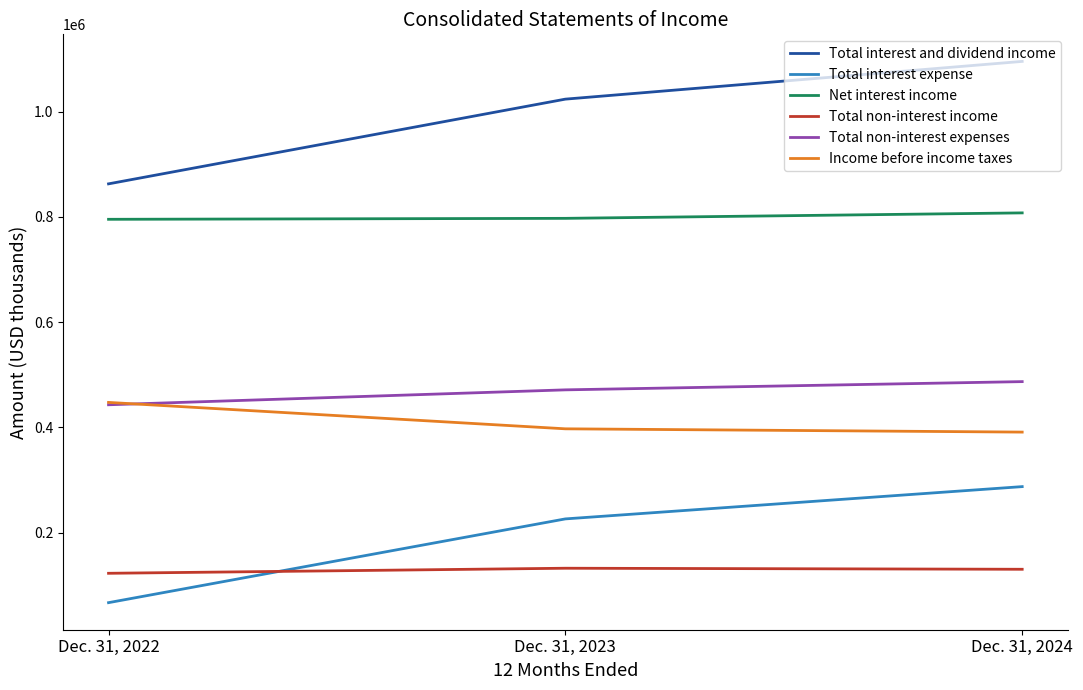

Which label corresponds to the smallest value in the chart?

Dec. 31, 2022